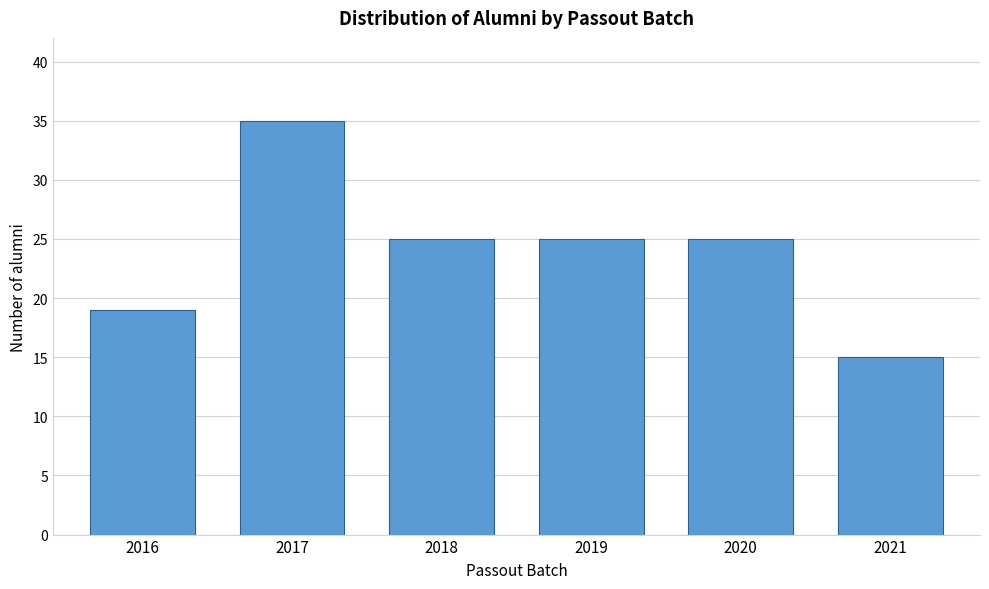

Reading left to right, what are all the values shown in this chart?

2016=19	2017=35	2018=25	2019=25	2020=25	2021=15